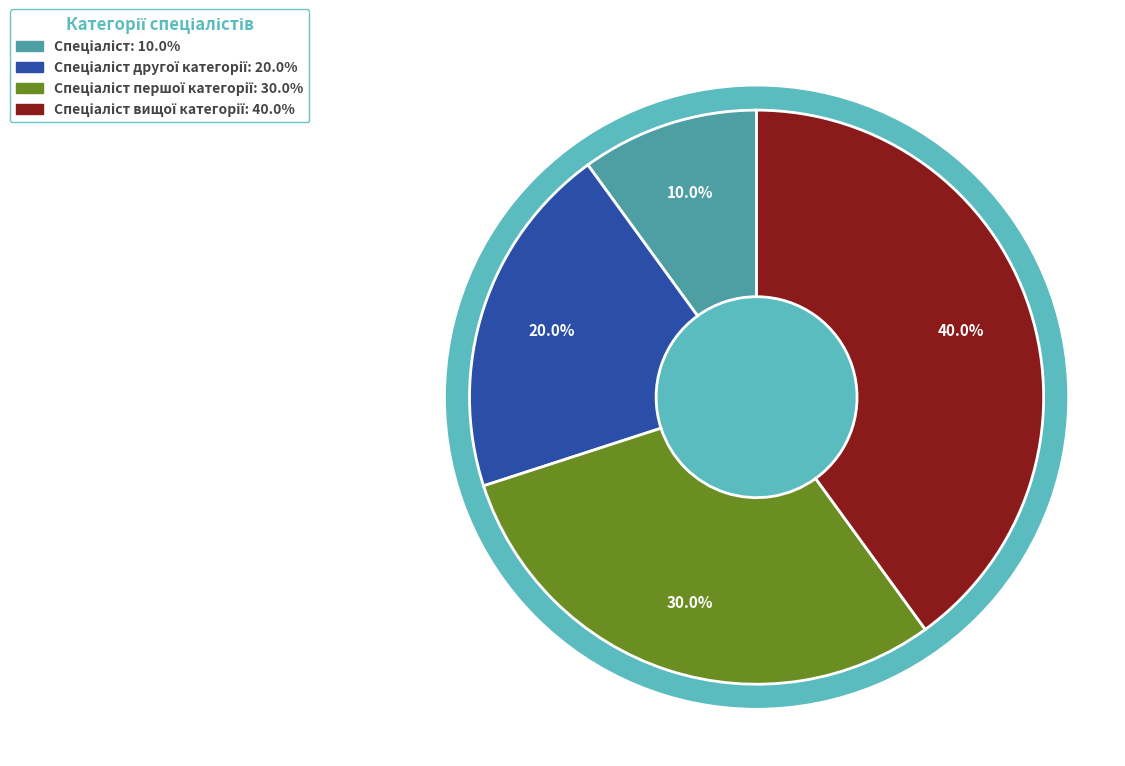

To the nearest percent, what is the difference between the Спеціаліст вищої категорії and Спеціаліст slice percentages?

30%